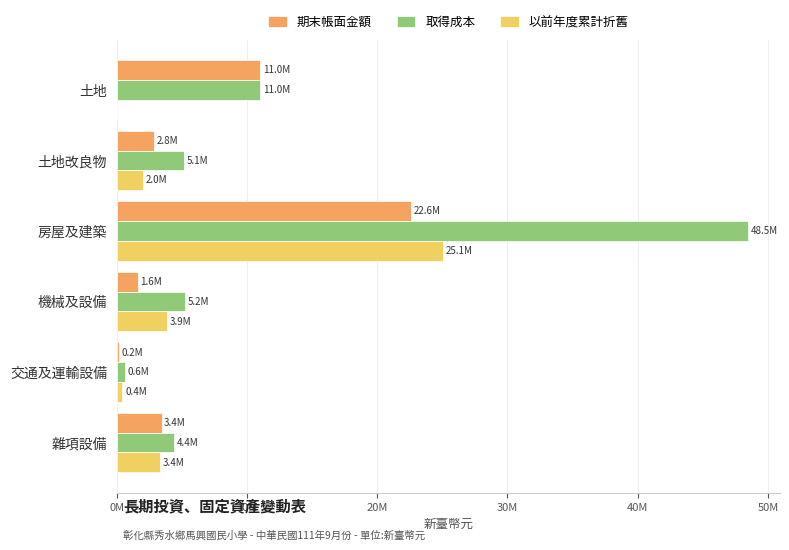

What are all the series names shown in the legend?

期末帳面金額, 取得成本, 以前年度累計折舊